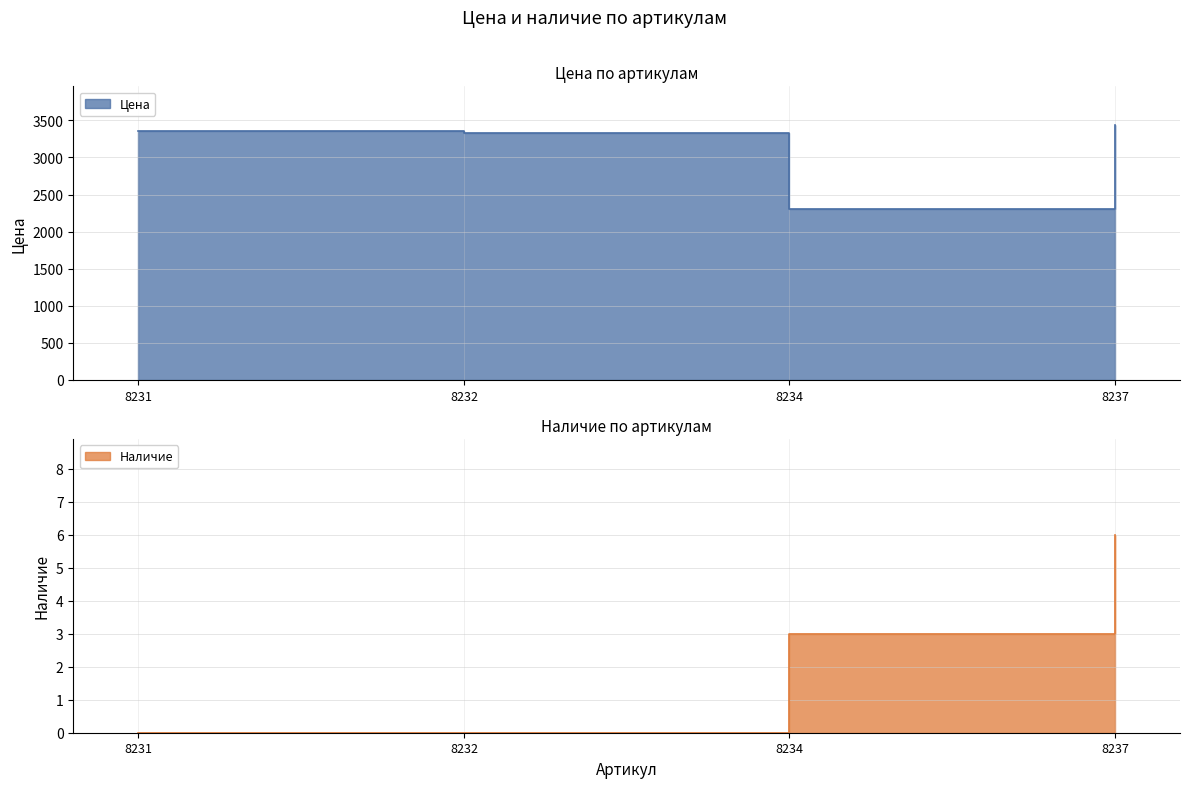

Which category has the lowest value in the Наличие series?

8231